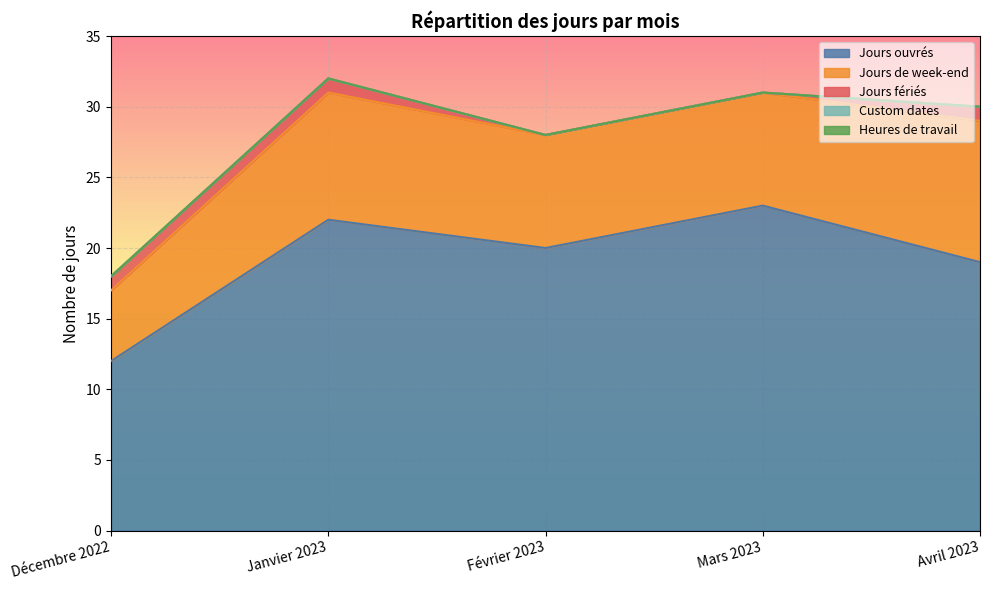

What is the sum of all Jours ouvrés values?

96